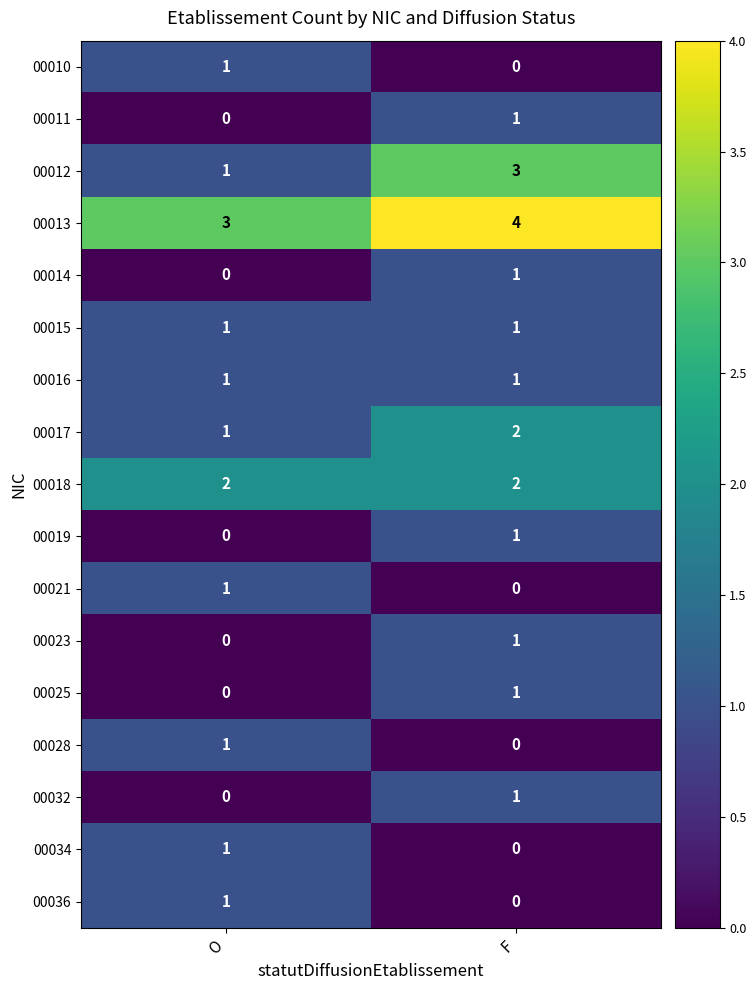

True or false: 00018 has a value of 2 at F.

True